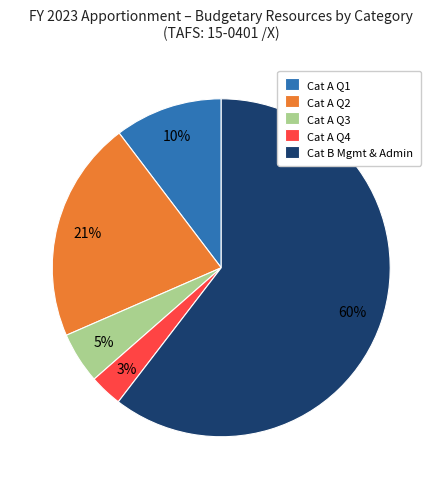

Count the number of slices in the pie.

5